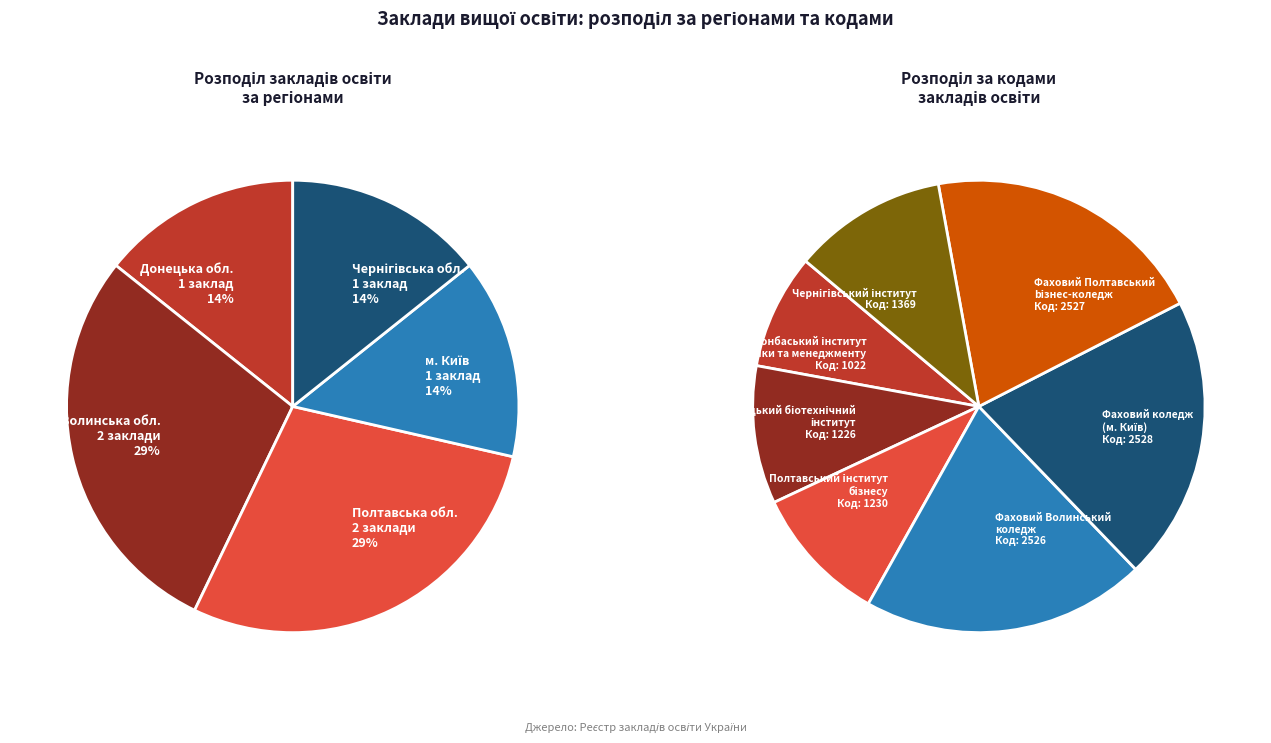

How many slices are in this pie chart?

7